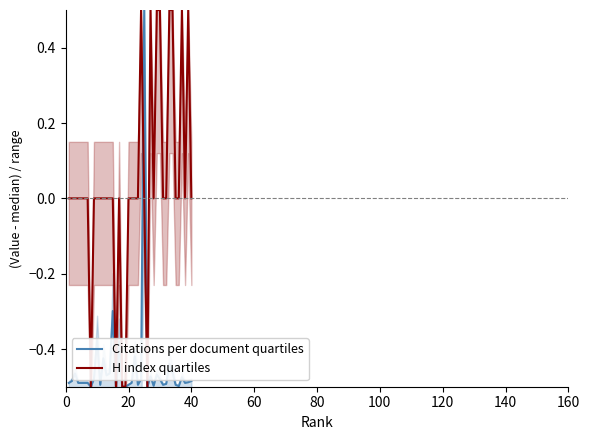

At how many categories does at least one series exceed 0?

9